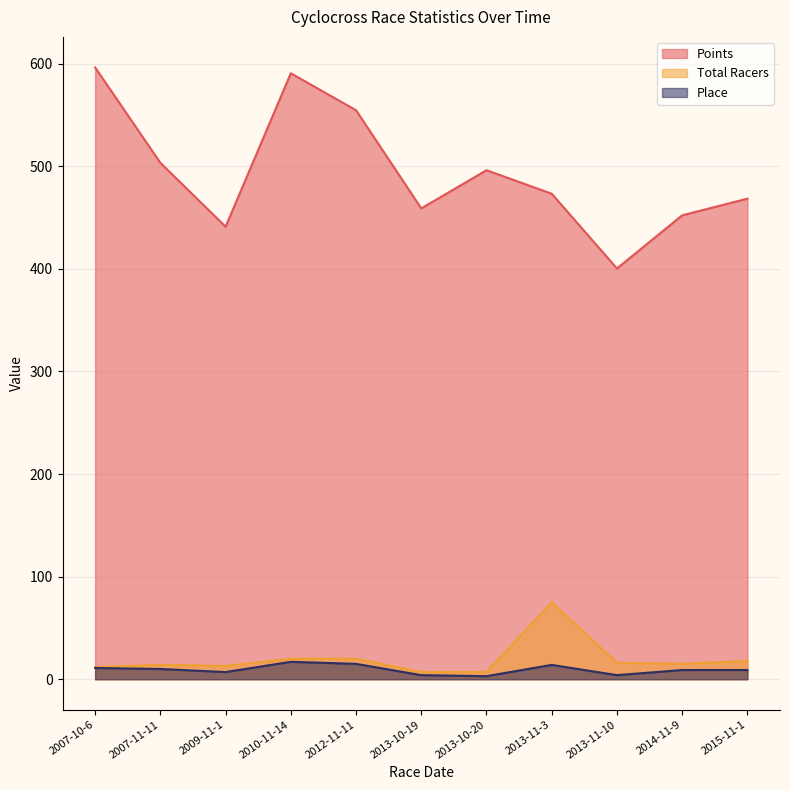

What is the label of the 8th point from the left?

2013-11-3